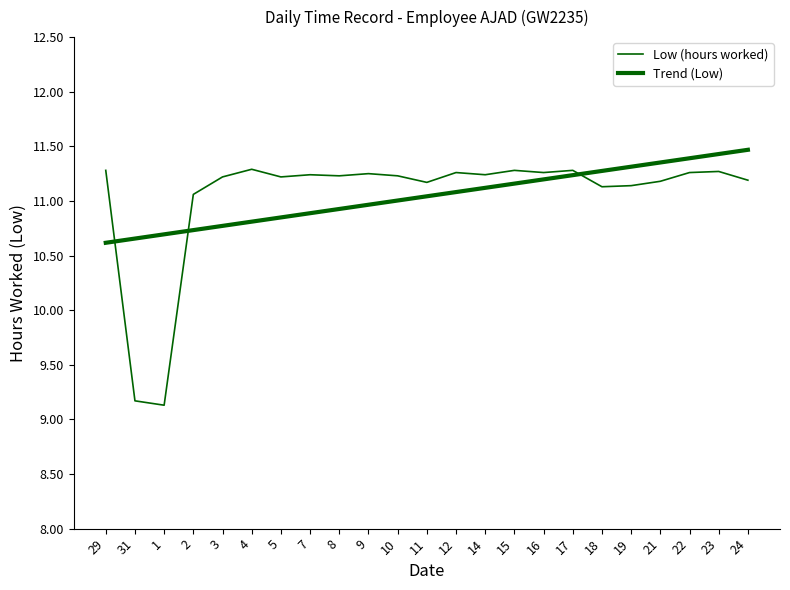

The value of Trend (Low) at 4 is 3.8. True or false?

False